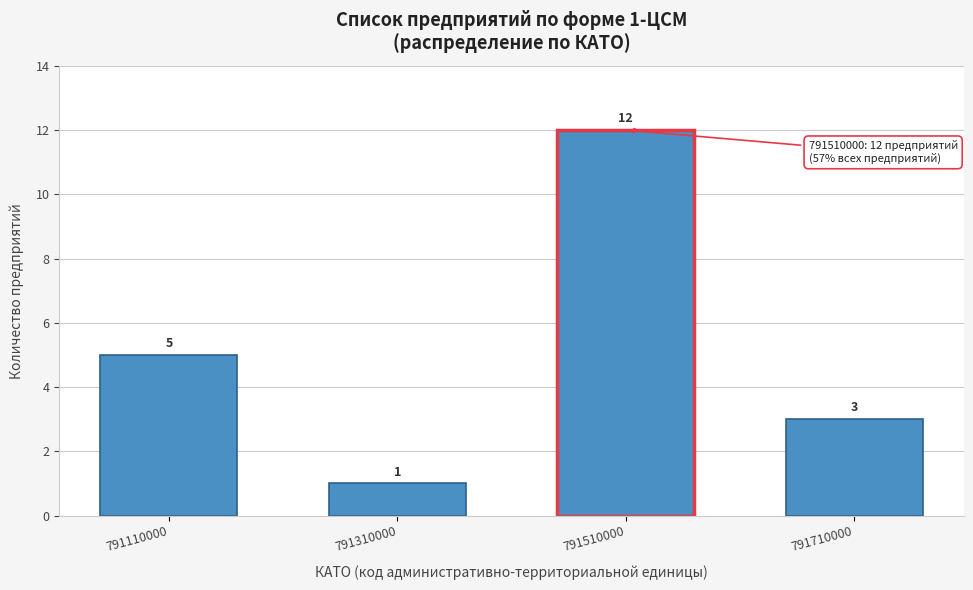

Reading left to right, list all the values displayed in this chart.

5	1	12	3